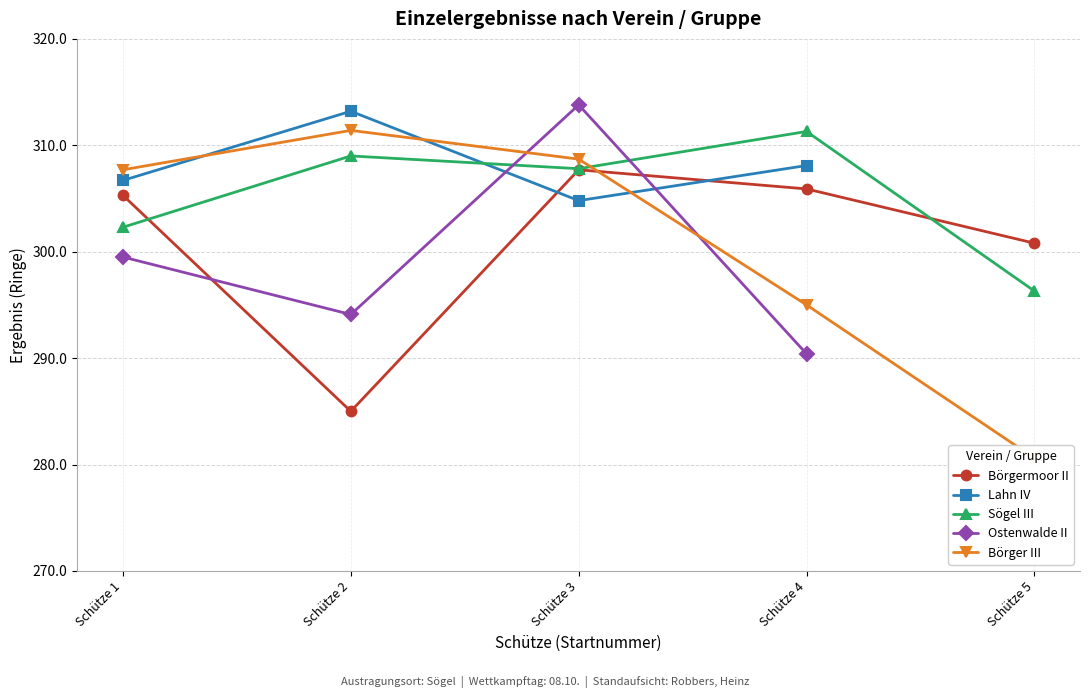

What is the spread (max minus min) of values at Schütze 5?

20.2